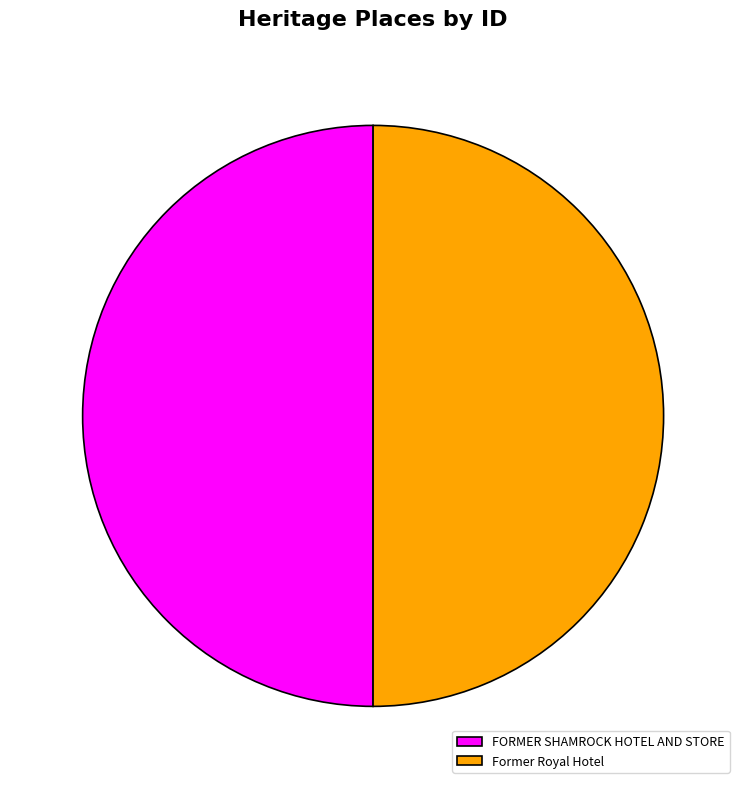

Combined, do FORMER SHAMROCK HOTEL AND STORE and Former Royal Hotel account for over 50%?

Yes